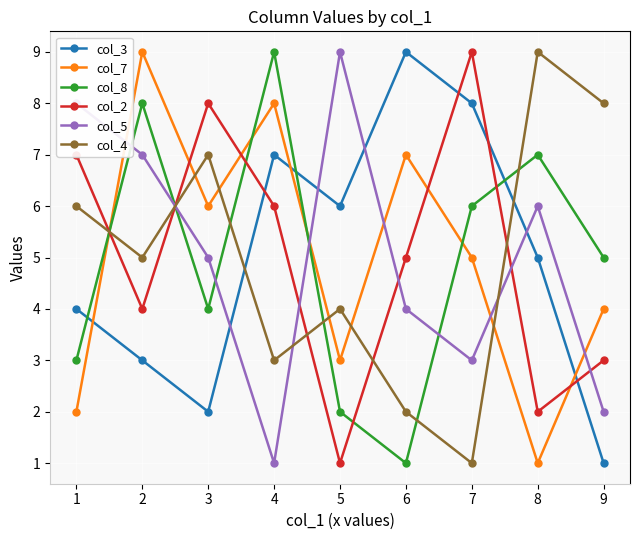

Between 1 and 8, which series saw the biggest shift?

col_2